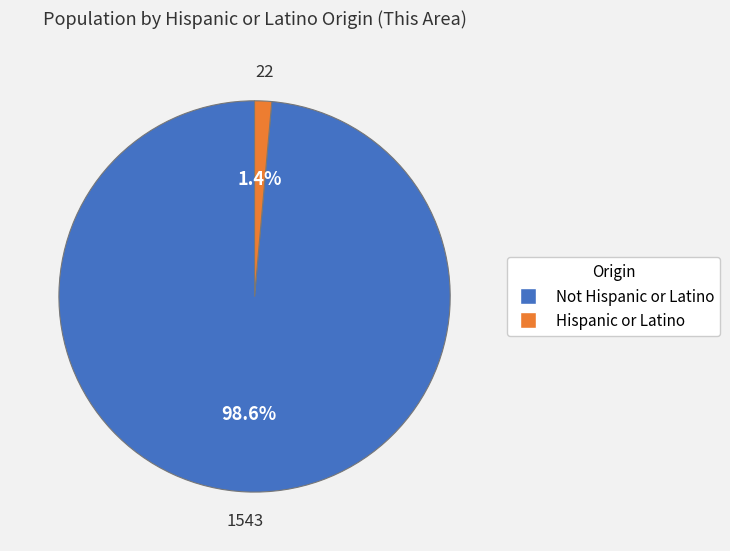

What percentage is the Hispanic or Latino slice, to the nearest percent?

1%